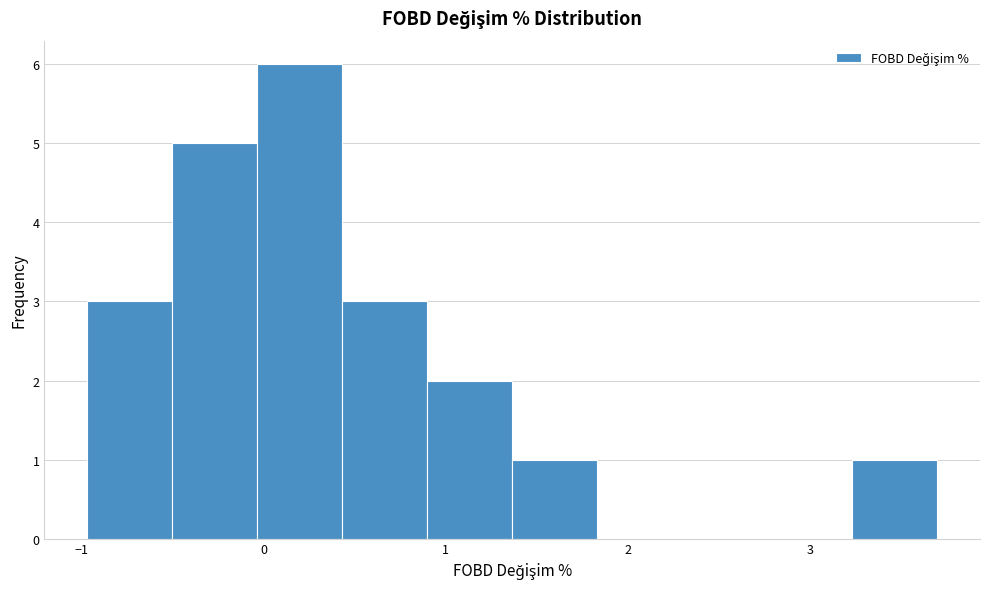

Reading left to right, list every bar in this chart as the range it spans on the x-axis followed by its height. Neither the bar edges nor the heights are printed on the chart, so give them approximately, as read against the axes.

-1.0 to -0.5: 3
-0.5 to 0.0: 5
0.0 to 0.4: 6
0.4 to 0.9: 3
0.9 to 1.4: 2
1.4 to 1.8: 1
1.8 to 2.3: 0
2.3 to 2.8: 0
2.8 to 3.2: 0
3.2 to 3.7: 1